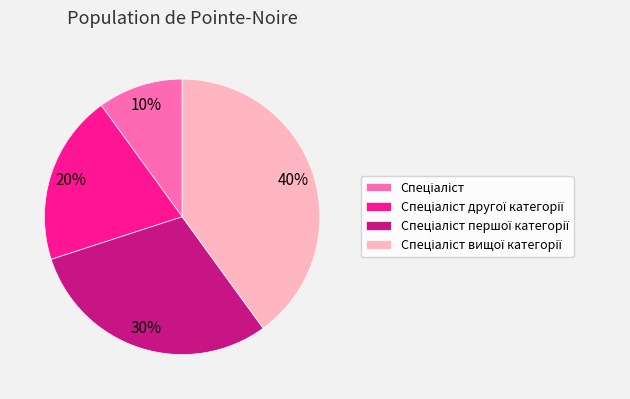

To the nearest percent, what is the difference between the largest and smallest slice percentages?

30%